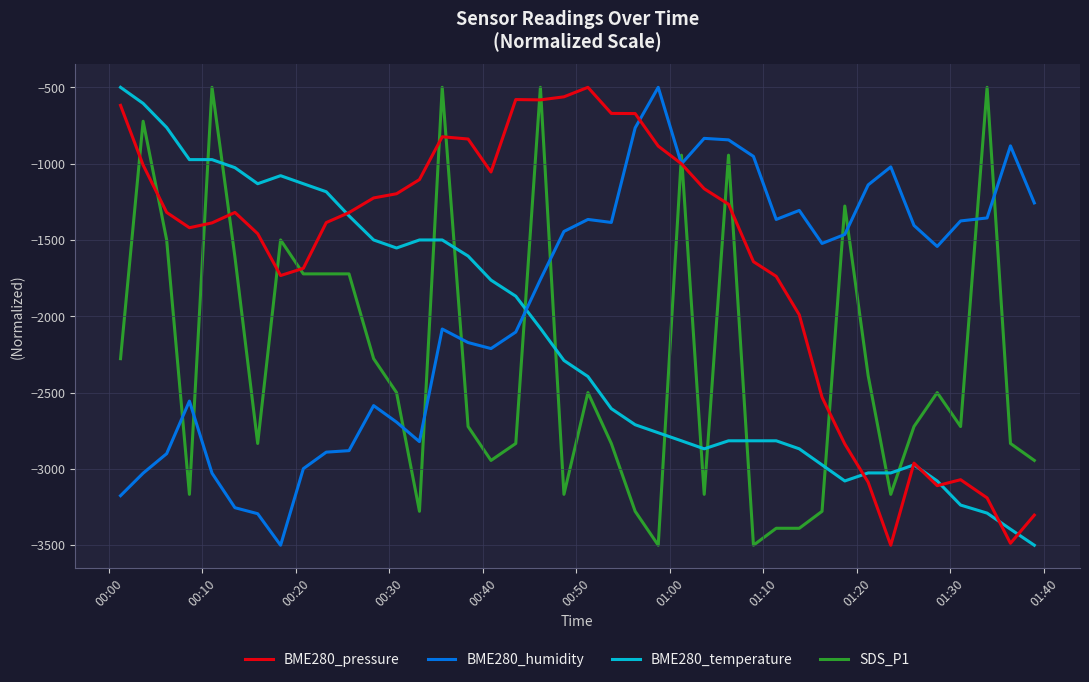

What is the greatest value displayed?

-500.0